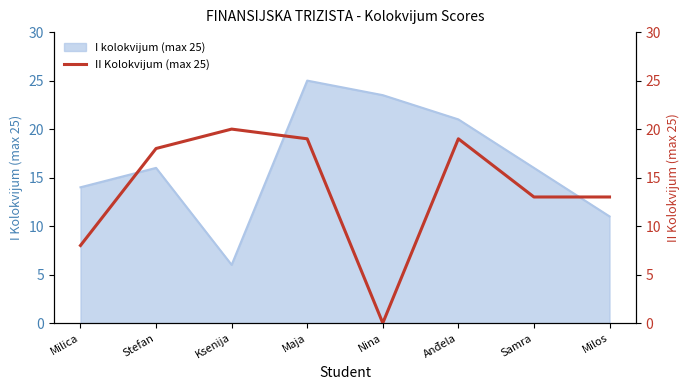

At which label does I kolokvijum (max 25) reach its peak?

Maja